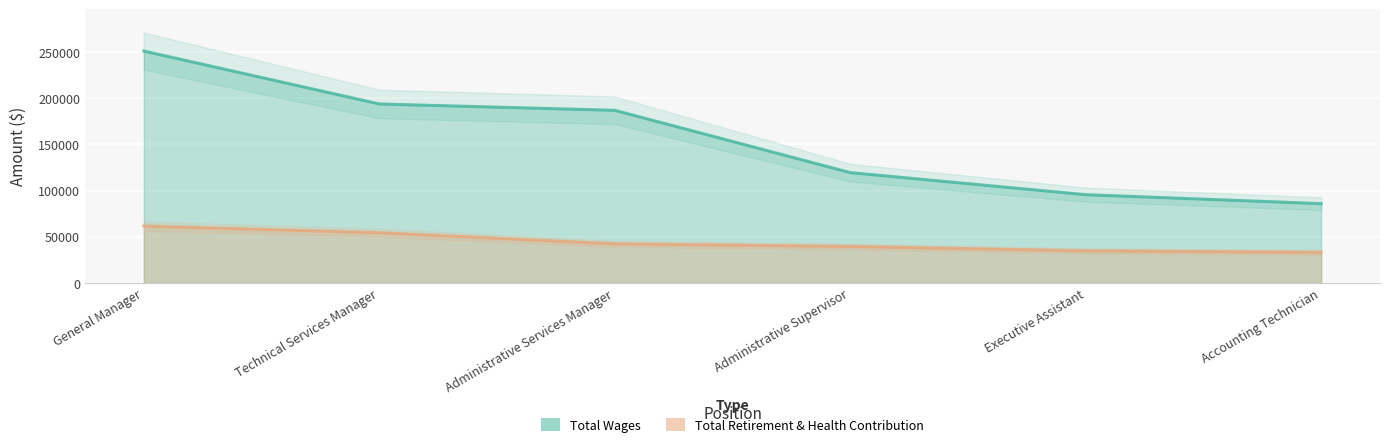

What is the total value across all series at Technical Services Manager?

248024